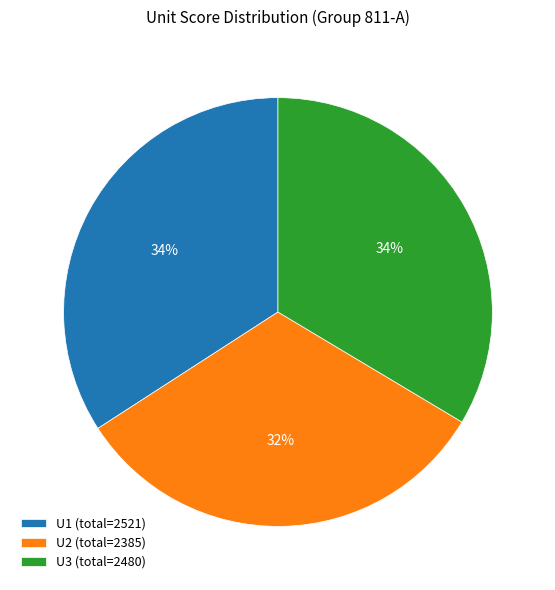

How many slices are in this pie chart?

3